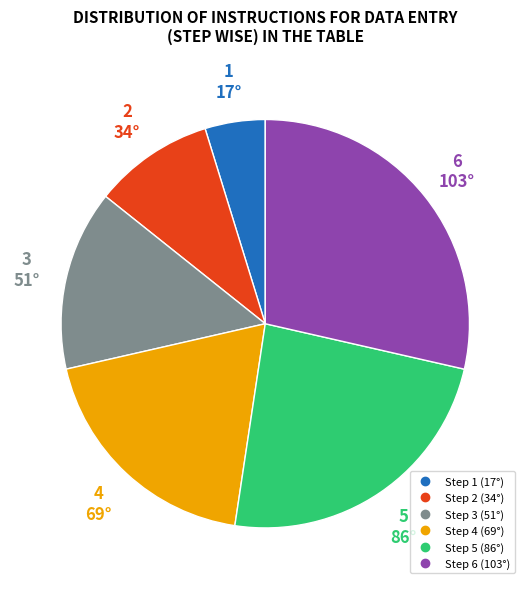

Is there any slice that represents more than half of the pie?

No